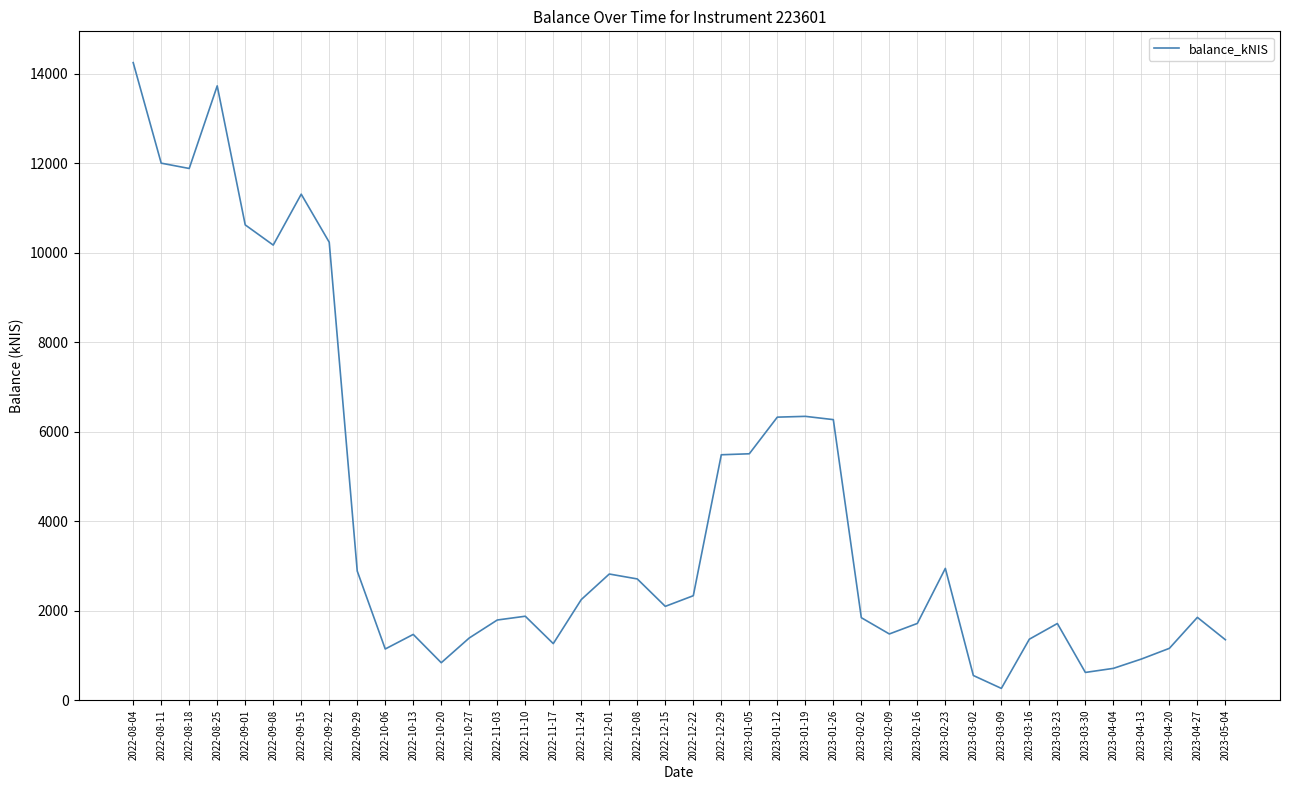

What is the smallest value displayed?

264.3